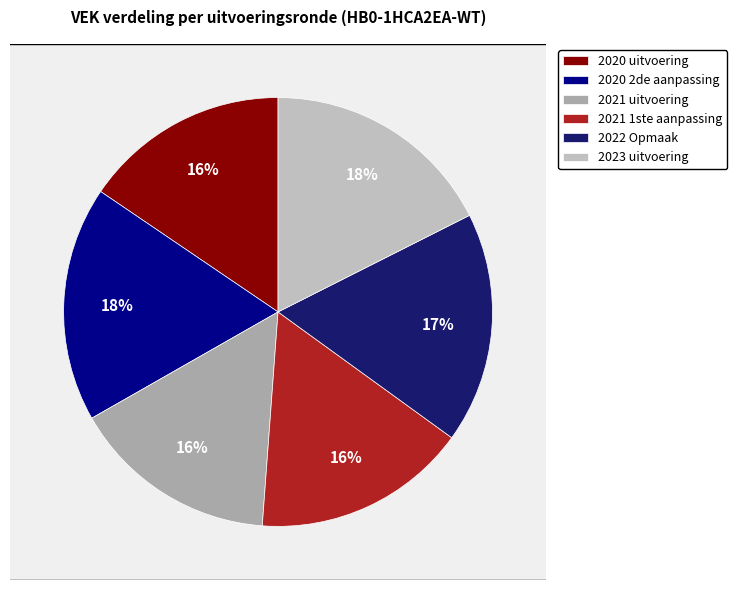

What percentage is NOT represented by 2022 Opmaak?

82.6%